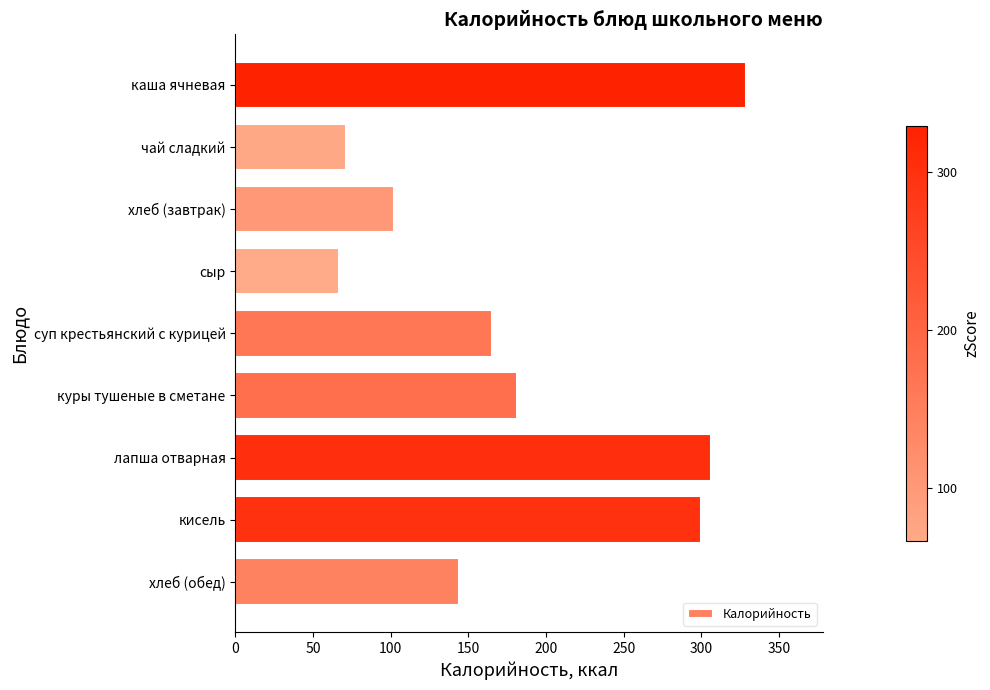

At which label is the value closest to 198?

куры тушеные в сметане